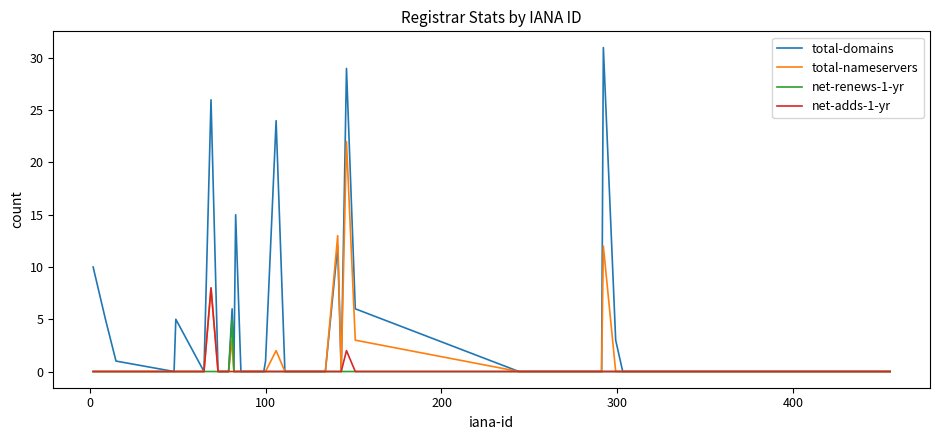

Which series has the largest range (max minus min)?

total-domains